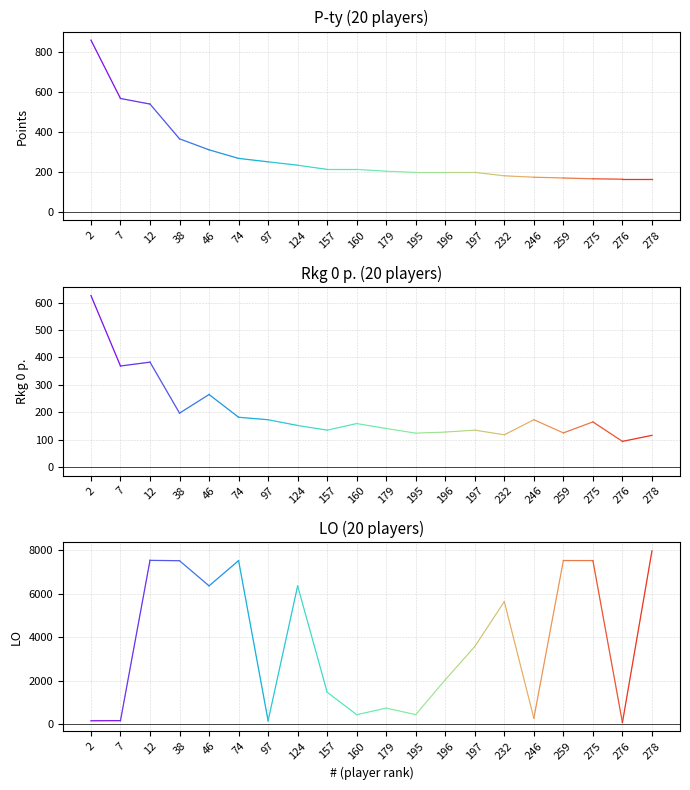

The value of p0 at 2 is 859. True or false?

True